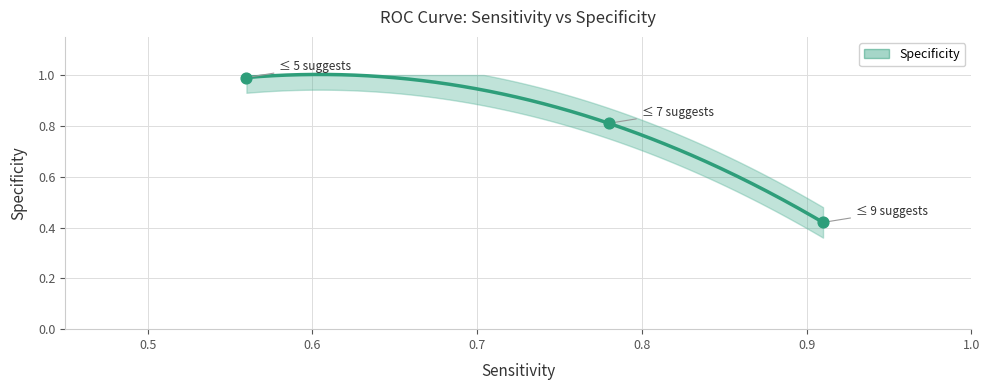

What is the change in value from 0.78 to 0.91?

-0.4